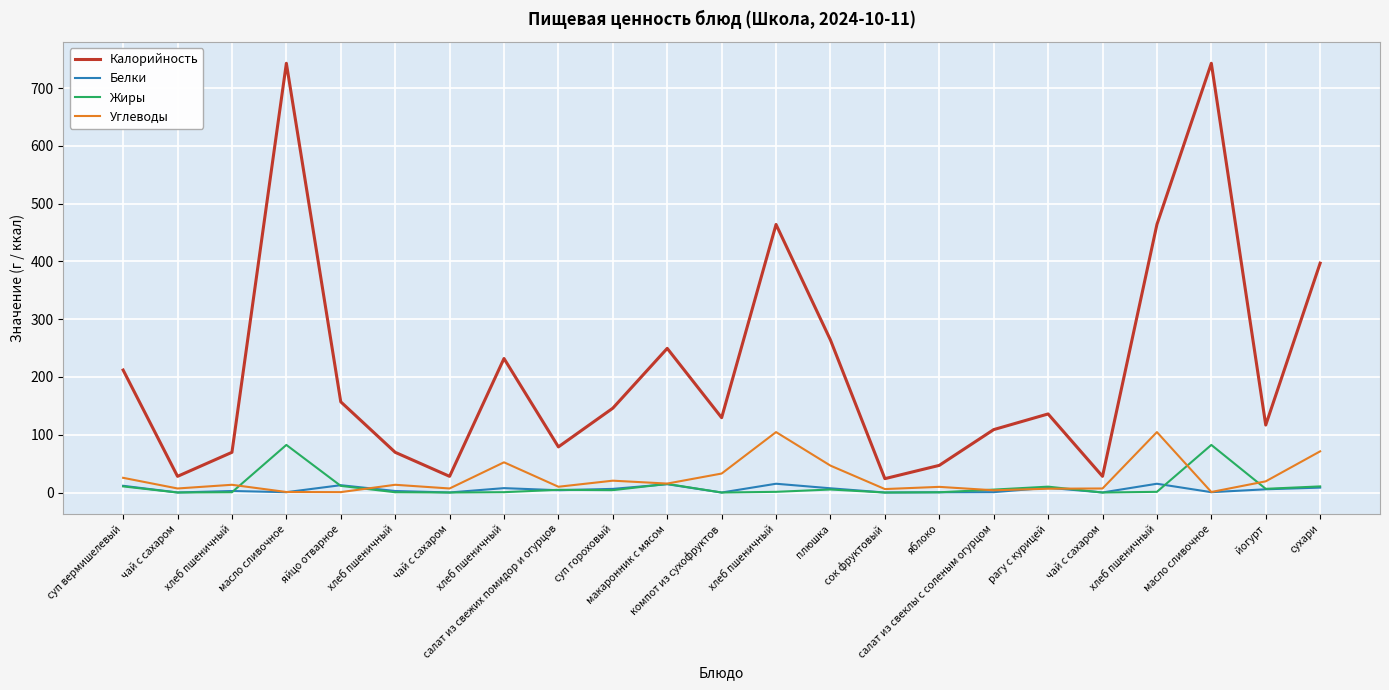

What is the label of the 15th point from the right?

салат из свежих помидор и огурцов